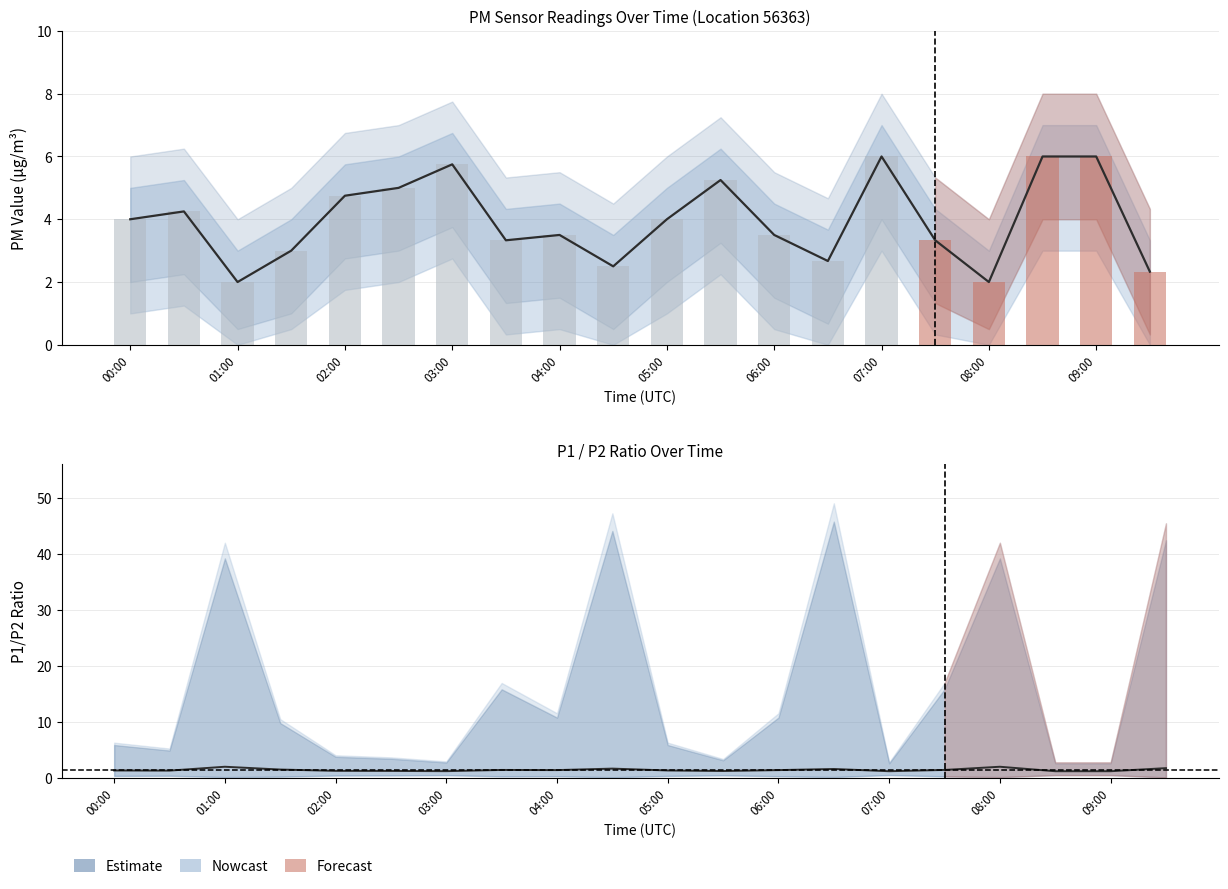

Reading left to right, what are all the values shown in this chart?

P1 estimate: 4.0	4.2	2.0	3.0	4.8	5.0	5.8	3.3	3.5	2.5	4.0	5.2	3.5	2.7	6.0	3.3	2.0	6.0	6.0	2.3
P1 raw: 4.0	4.2	2.0	3.0	4.8	5.0	5.8	3.3	3.5	2.5	4.0	5.2	3.5	2.7	6.0	3.3	2.0	6.0	6.0	2.3
P1/P2 ratio: 1.3	1.3	2.0	1.5	1.3	1.2	1.2	1.4	1.4	1.7	1.3	1.2	1.4	1.6	1.2	1.4	2.0	1.2	1.2	1.8